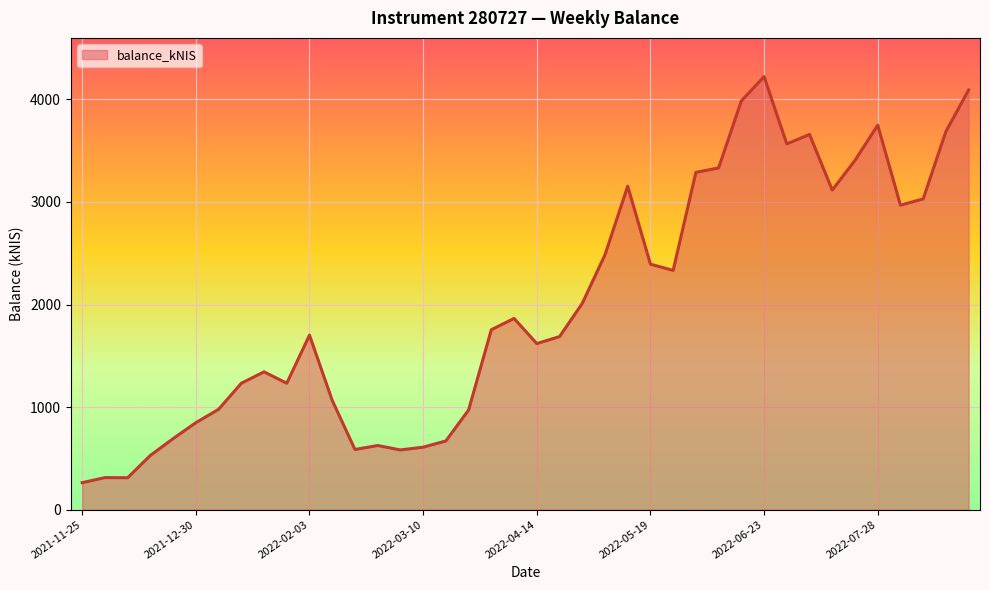

What is the difference between the maximum and minimum values?

3959.2